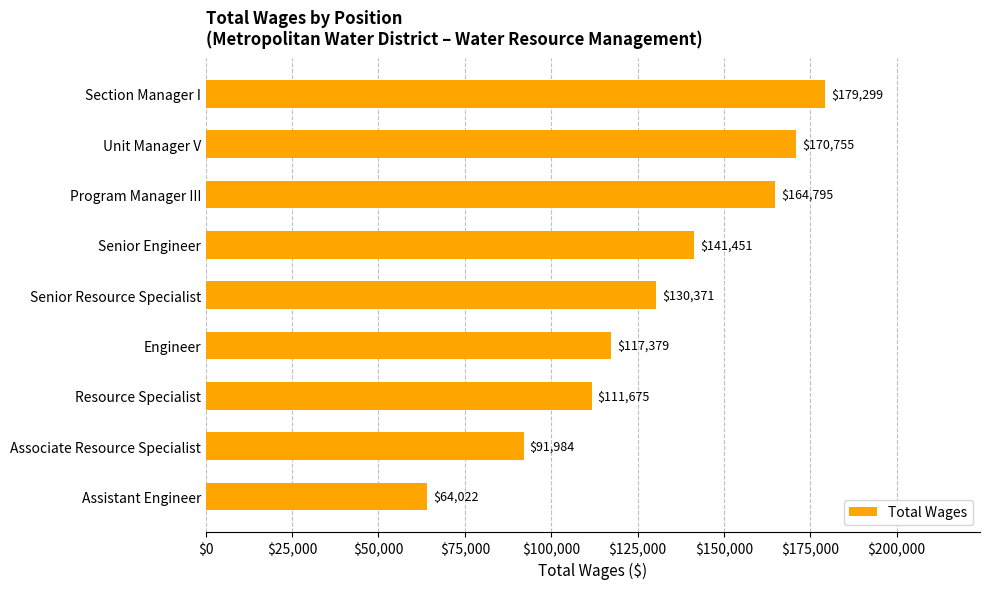

At which label is the value closest to 121660?

Engineer